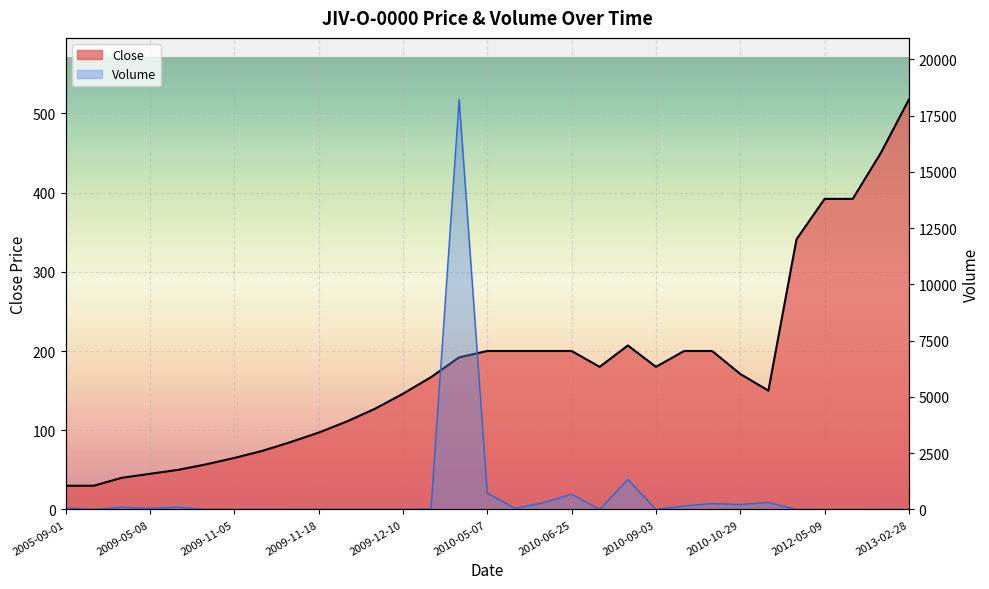

What is the minimum value for Close?

30.0